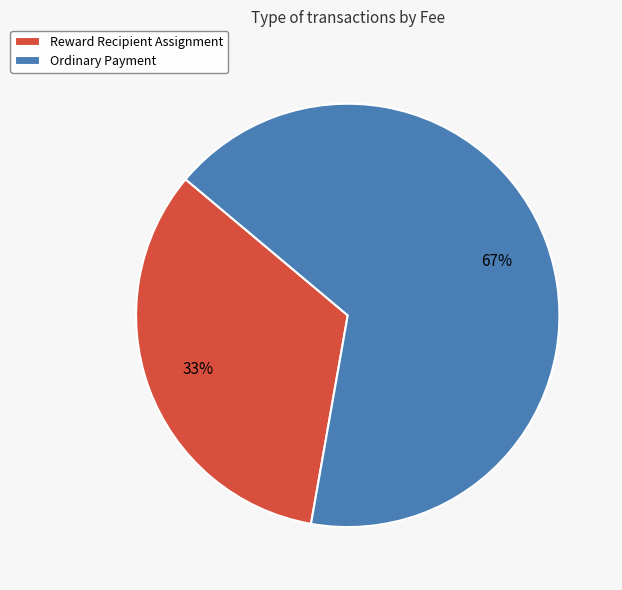

Combined, do Reward Recipient Assignment and Ordinary Payment account for over 50%?

Yes